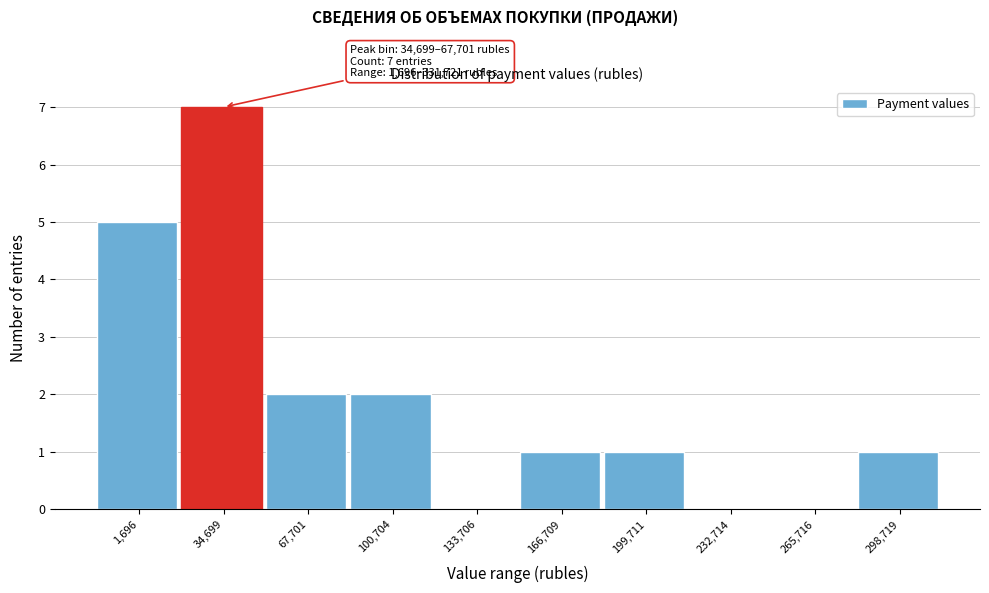

Reading left to right, transcribe all the data shown in this chart.

1,696=5	34,699=7	67,701=2	100,704=2	133,706=0	166,709=1	199,711=1	232,714=0	265,716=0	298,719=1